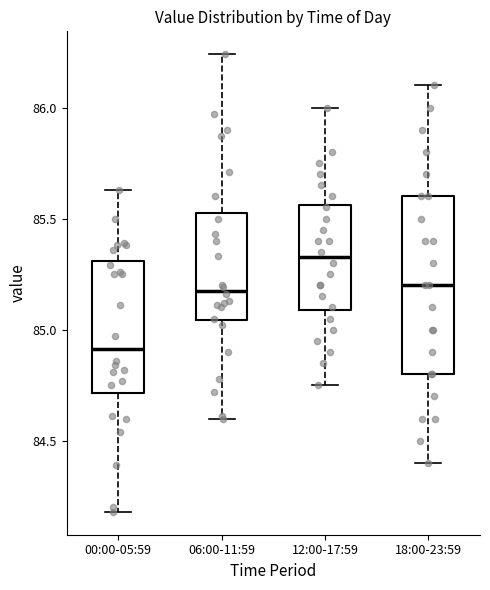

Which box is the tallest, from its lower edge to its upper edge?

18:00-23:59